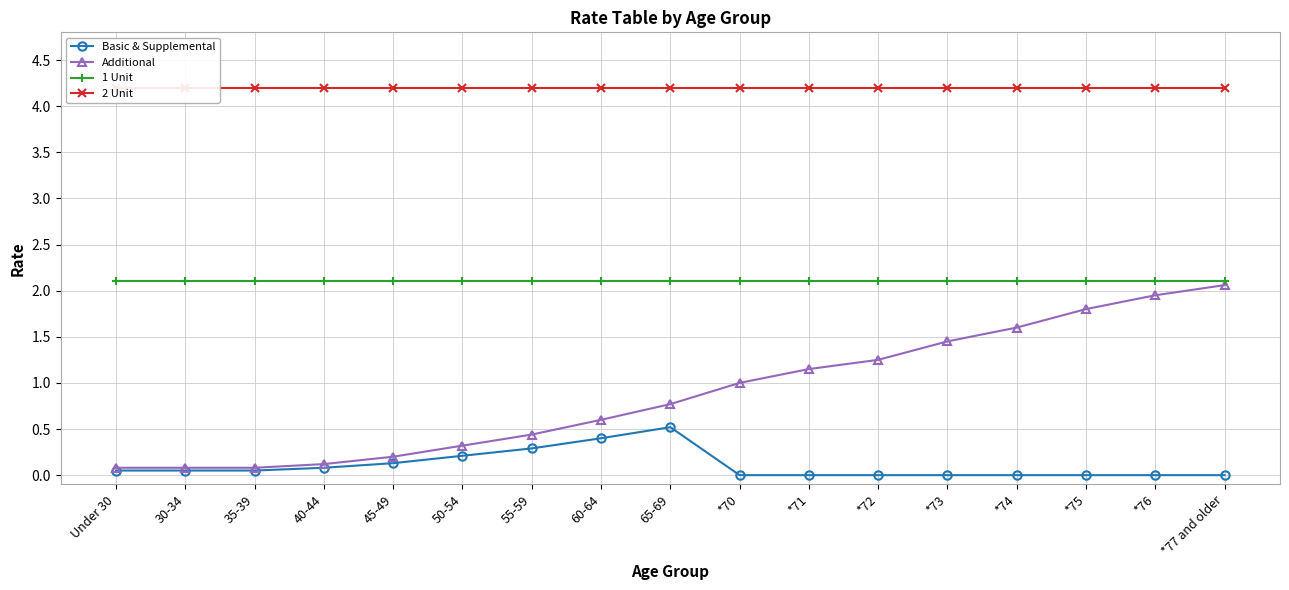

Reading left to right, transcribe all the data shown in this chart.

Basic & Supplemental: Under 30=0.1	30-34=0.1	35-39=0.1	40-44=0.1	45-49=0.1	50-54=0.2	55-59=0.3	60-64=0.4	65-69=0.5	*70=0.0	*71=0.0	*72=0.0	*73=0.0	*74=0.0	*75=0.0	*76=0.0	*77 and older=0.0
Additional: Under 30=0.1	30-34=0.1	35-39=0.1	40-44=0.1	45-49=0.2	50-54=0.3	55-59=0.4	60-64=0.6	65-69=0.8	*70=1.0	*71=1.1	*72=1.2	*73=1.4	*74=1.6	*75=1.8	*76=1.9	*77 and older=2.1
1 Unit: Under 30=2.1	30-34=2.1	35-39=2.1	40-44=2.1	45-49=2.1	50-54=2.1	55-59=2.1	60-64=2.1	65-69=2.1	*70=2.1	*71=2.1	*72=2.1	*73=2.1	*74=2.1	*75=2.1	*76=2.1	*77 and older=2.1
2 Unit: Under 30=4.2	30-34=4.2	35-39=4.2	40-44=4.2	45-49=4.2	50-54=4.2	55-59=4.2	60-64=4.2	65-69=4.2	*70=4.2	*71=4.2	*72=4.2	*73=4.2	*74=4.2	*75=4.2	*76=4.2	*77 and older=4.2